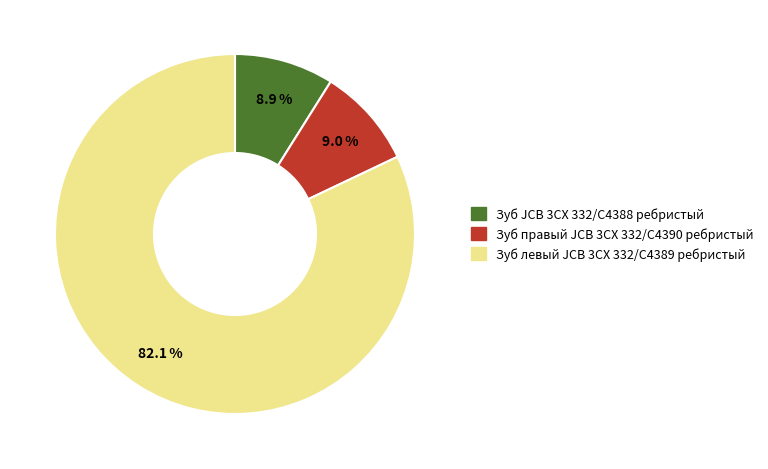

Count the number of slices in the pie.

3